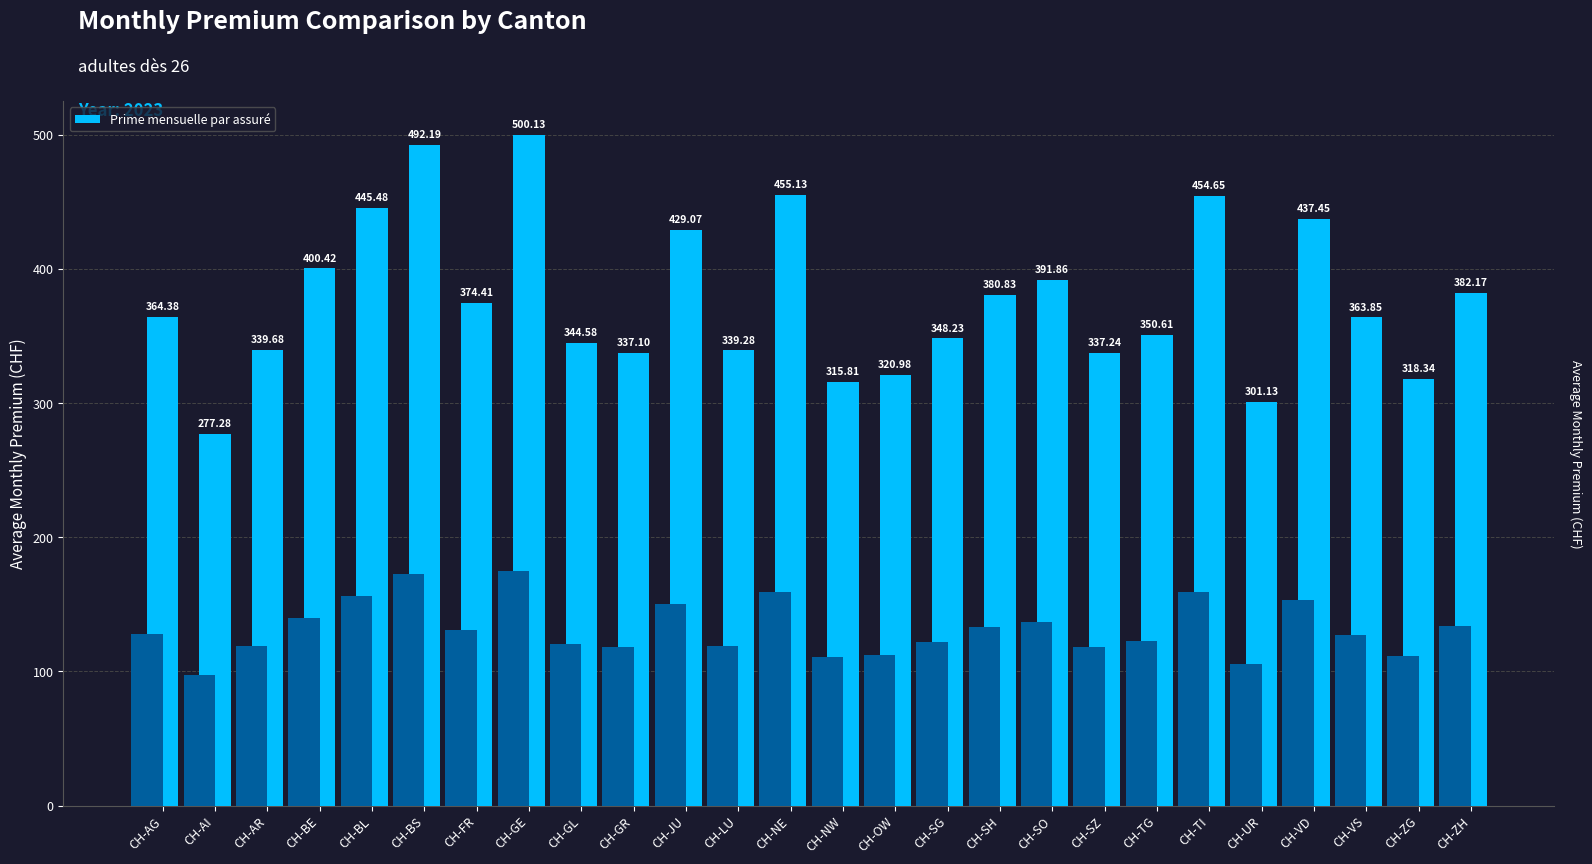

Reading left to right, transcribe all the data shown in this chart.

CH-AG=364.4	CH-AI=277.3	CH-AR=339.7	CH-BE=400.4	CH-BL=445.5	CH-BS=492.2	CH-FR=374.4	CH-GE=500.1	CH-GL=344.6	CH-GR=337.1	CH-JU=429.1	CH-LU=339.3	CH-NE=455.1	CH-NW=315.8	CH-OW=321.0	CH-SG=348.2	CH-SH=380.8	CH-SO=391.9	CH-SZ=337.2	CH-TG=350.6	CH-TI=454.6	CH-UR=301.1	CH-VD=437.4	CH-VS=363.9	CH-ZG=318.3	CH-ZH=382.2